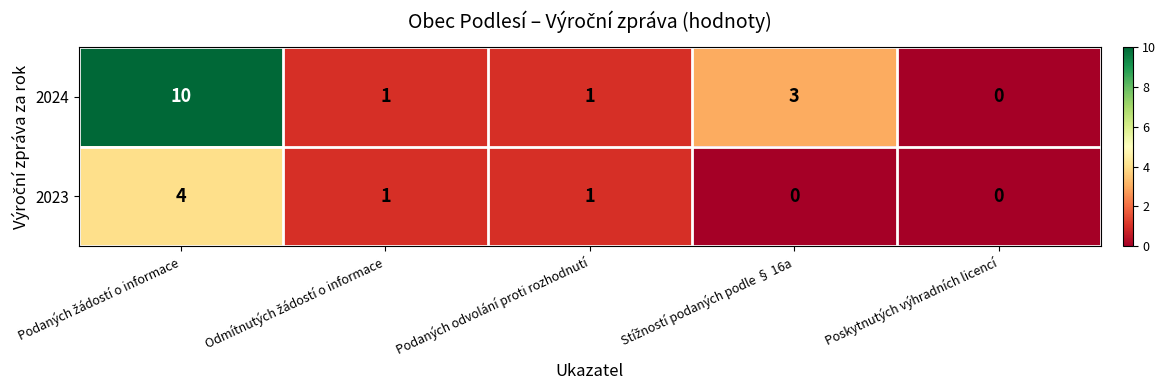

Reading left to right, extract all data points from this chart.

2024: 10	1	1	3	0
2023: 4	1	1	0	0